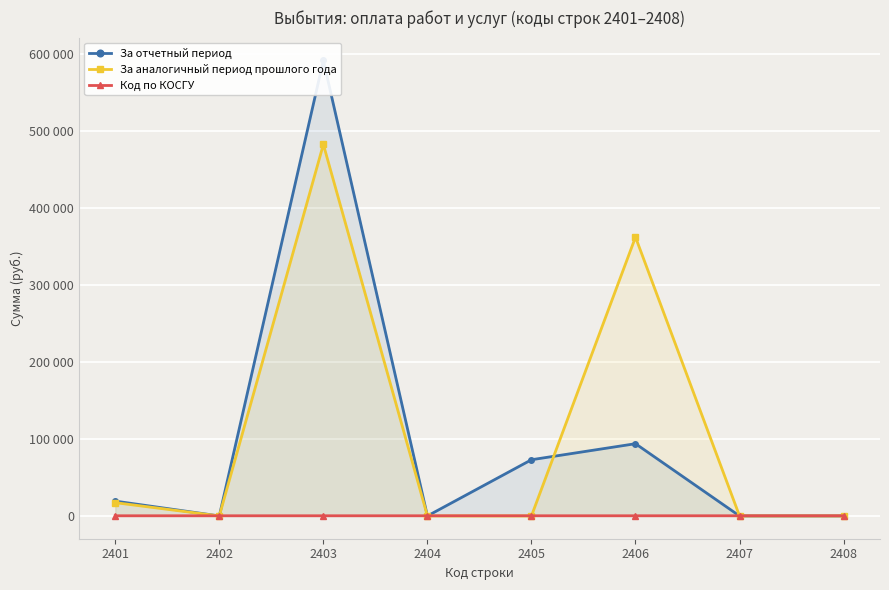

Reading right to left, transcribe all the data shown in this chart.

За отчетный период: 2408=0.0	2407=0.0	2406=93795.4	2405=72979.1	2404=0.0	2403=591484.7	2402=0.0	2401=19251.5
За аналогичный период прошлого года: 2408=0.0	2407=0.0	2406=362033.0	2405=0.0	2404=0.0	2403=482411.0	2402=0.0	2401=17246.8
Код по КОСГУ: 2408=229.0	2407=227.0	2406=226.0	2405=225.0	2404=224.0	2403=223.0	2402=222.0	2401=221.0